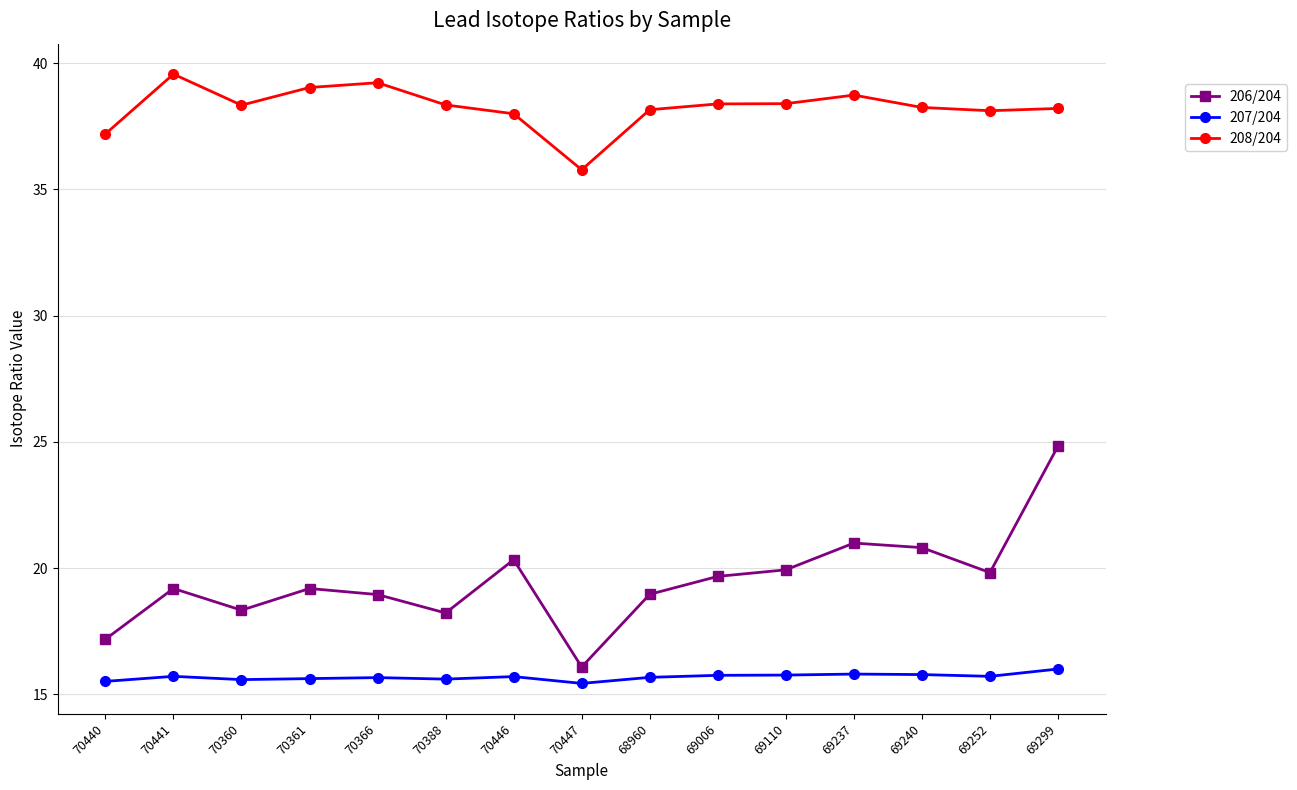

Read the 207/204 value at 70360.

15.6